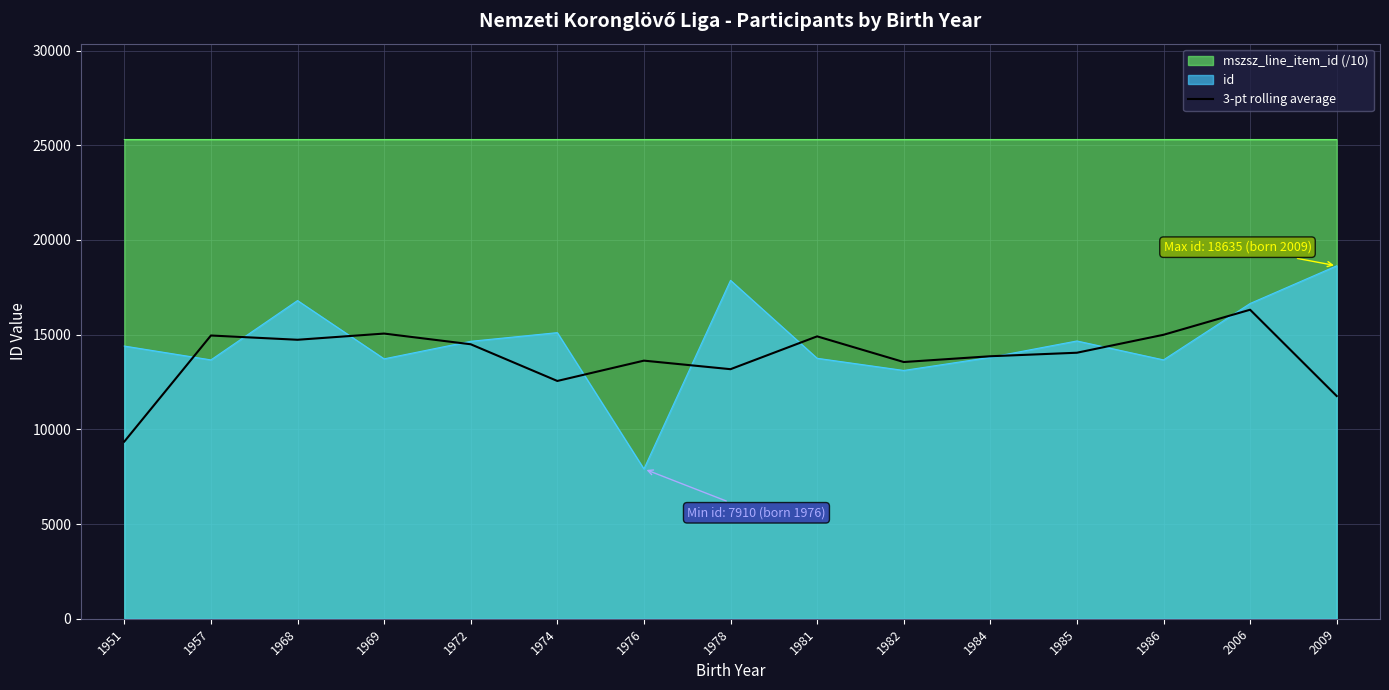

True or false: the data has more than 2 interior local peaks.

True